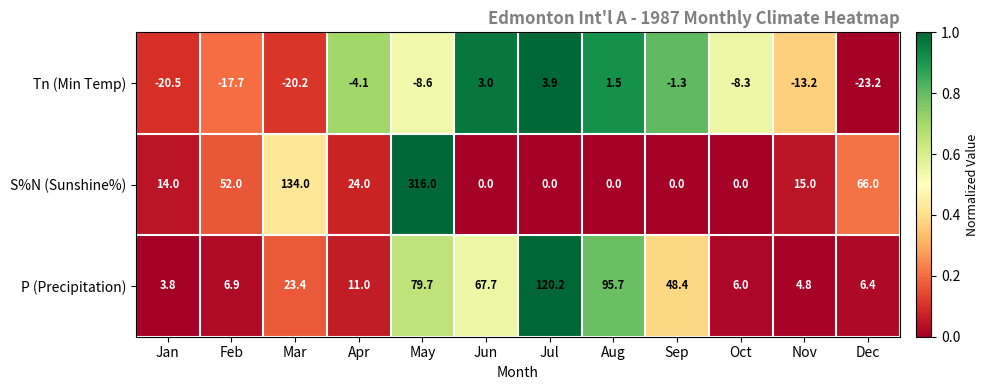

Is it true that Tn (Min Temp) equals -6.1 at Jan?

False